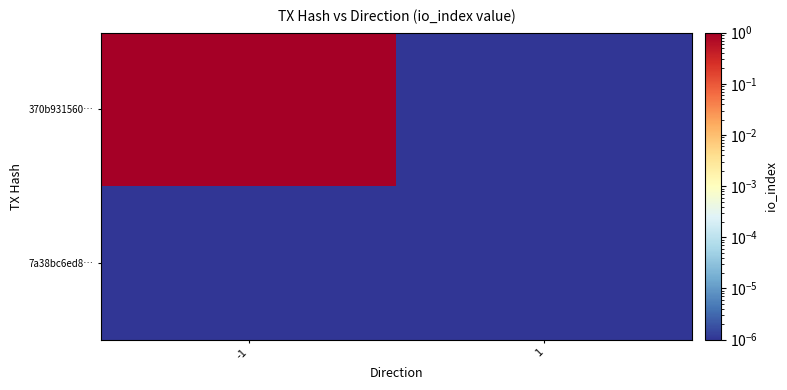

Which series has the largest total across all categories?

370b931560…